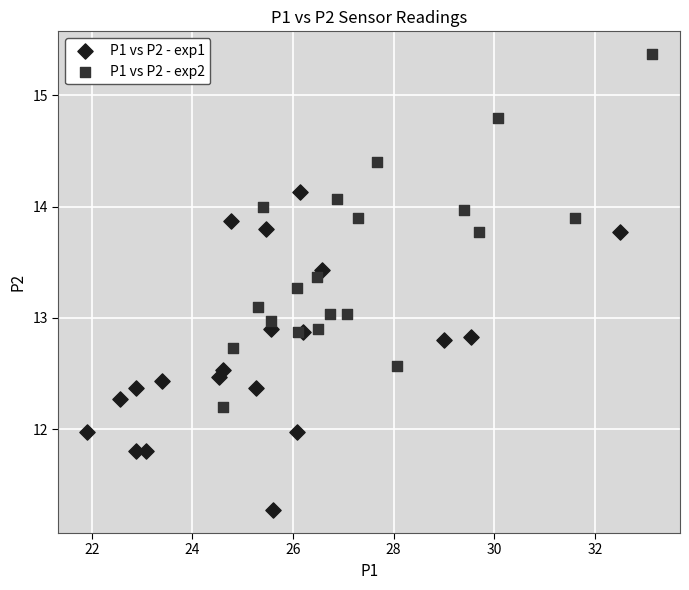

What are all the series names shown in the legend?

P1 vs P2 - exp1, P1 vs P2 - exp2